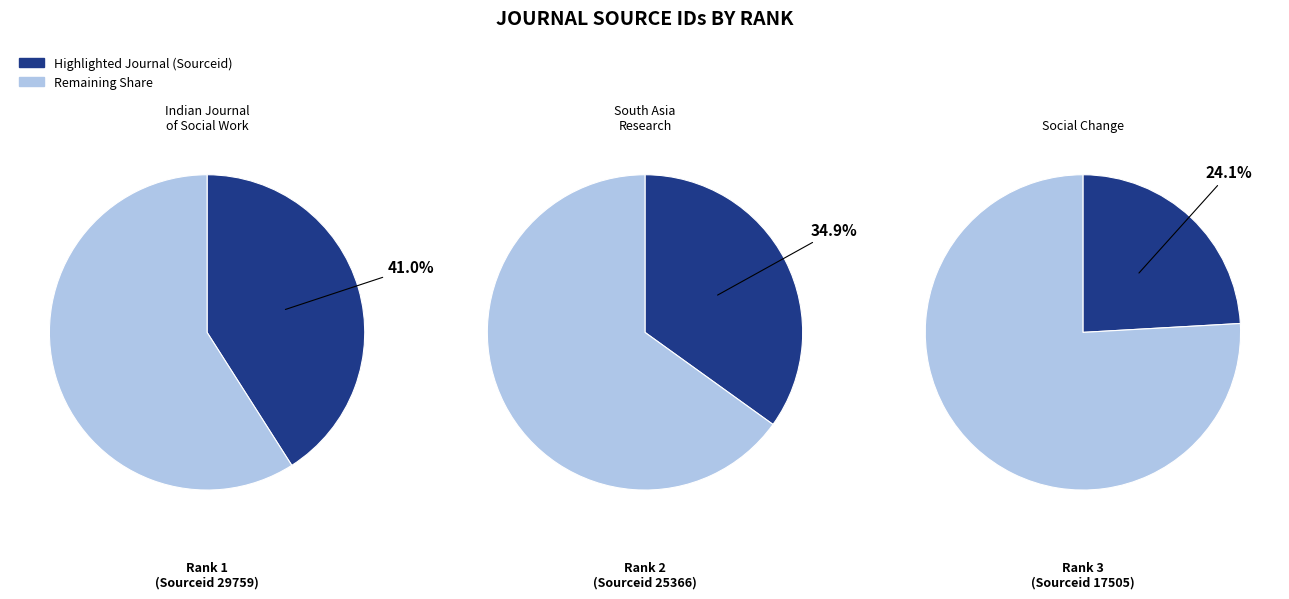

Is Social Change the majority of the pie?

No